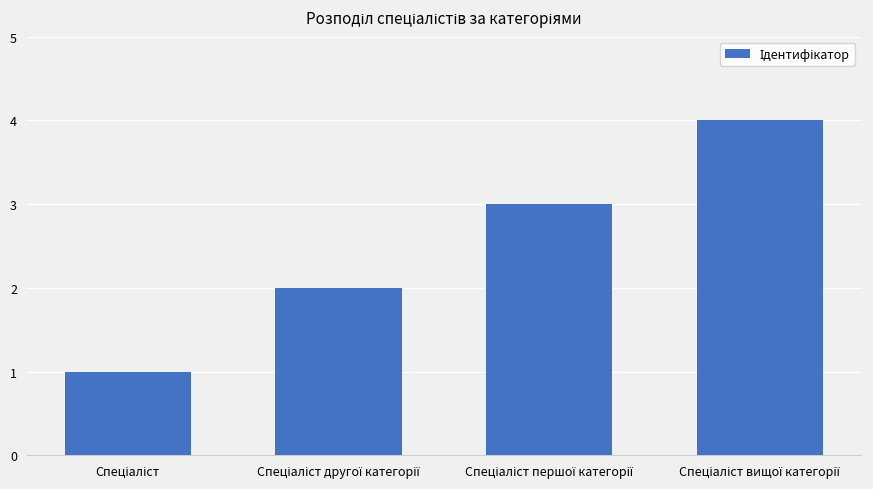

What is the maximum value shown in the chart?

4